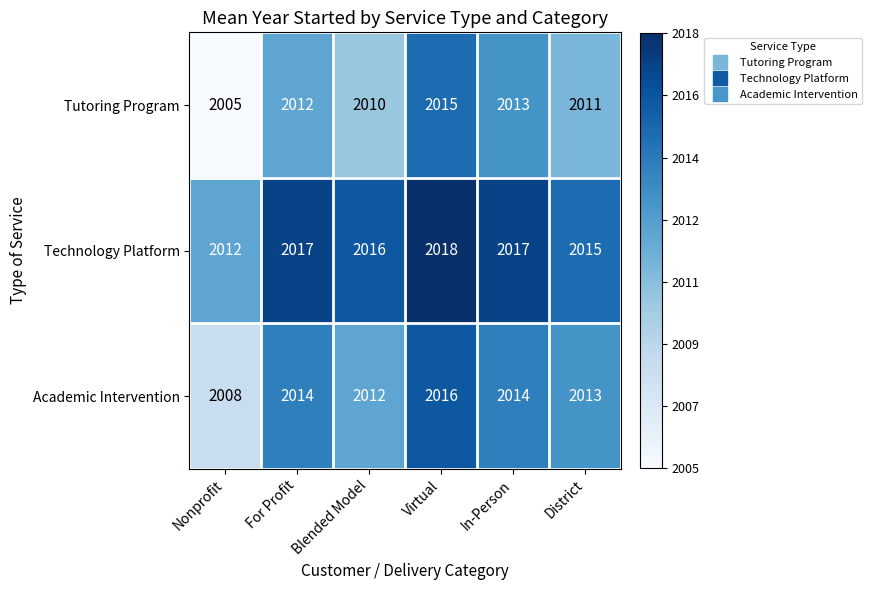

Which label corresponds to the largest value in the chart?

Virtual